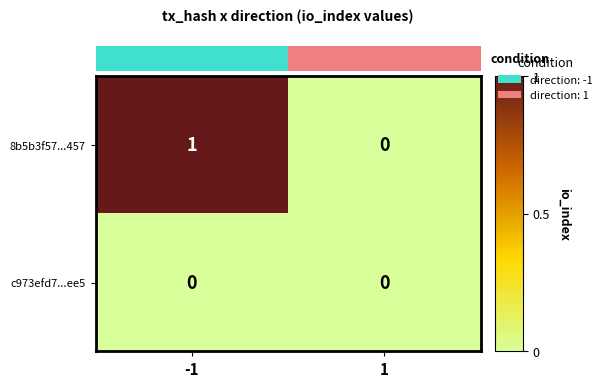

Reading left to right, extract all data points from this chart.

8b5b3f57...457: 1	0
c973efd7...ee5: 0	0